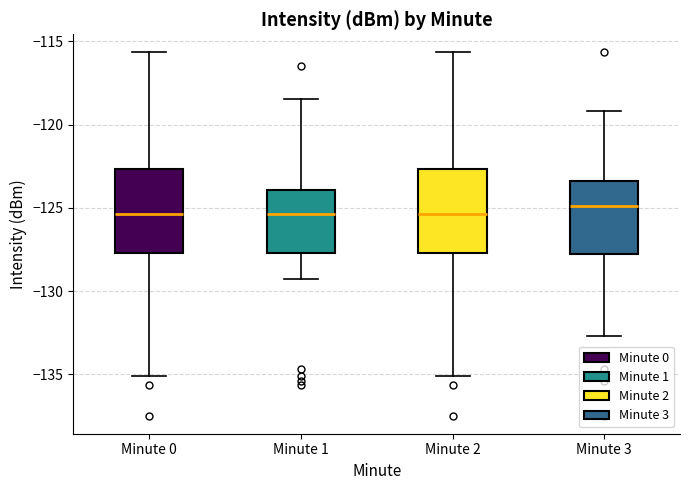

Where is the lower edge of the box for Minute 0 on the y-axis? The values are not printed on the chart, so give them approximately, as read against the axis.

-127.5